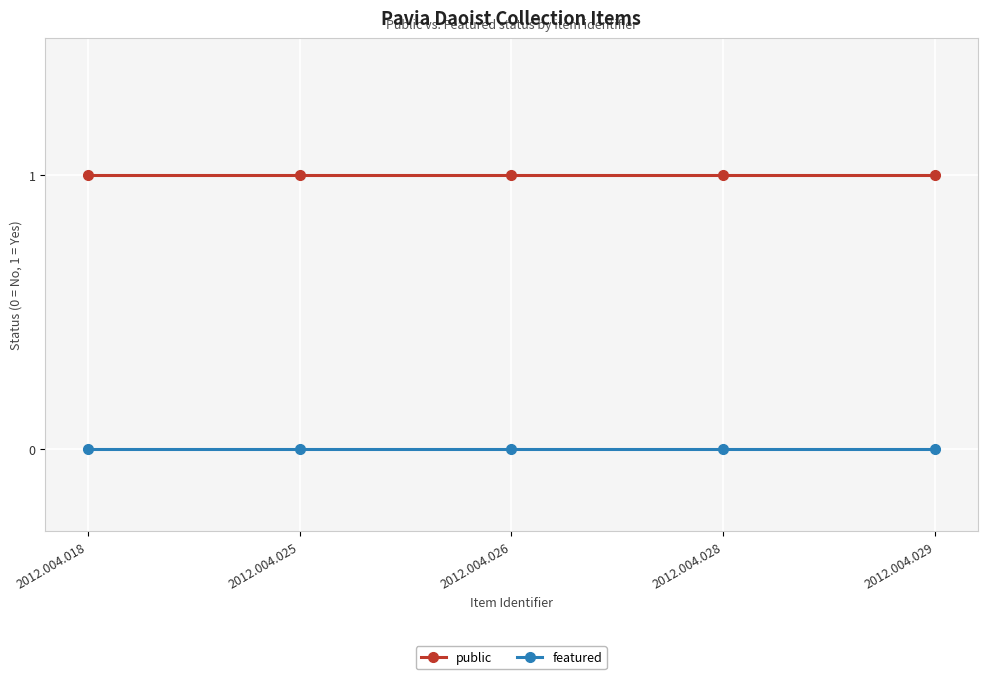

List the series in order of their overall mean, lowest first.

featured, public